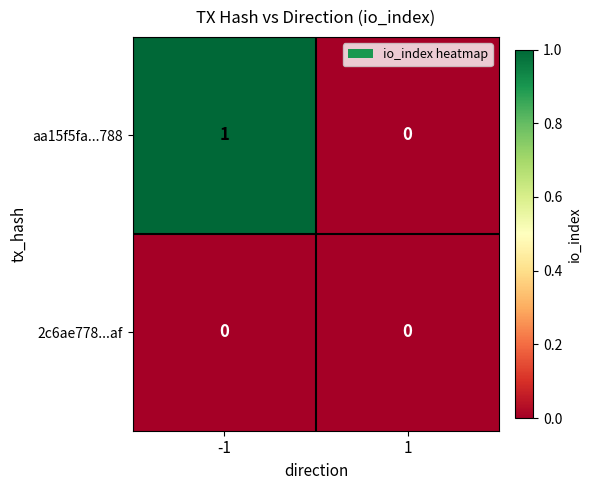

How many distinct data groups are displayed?

2